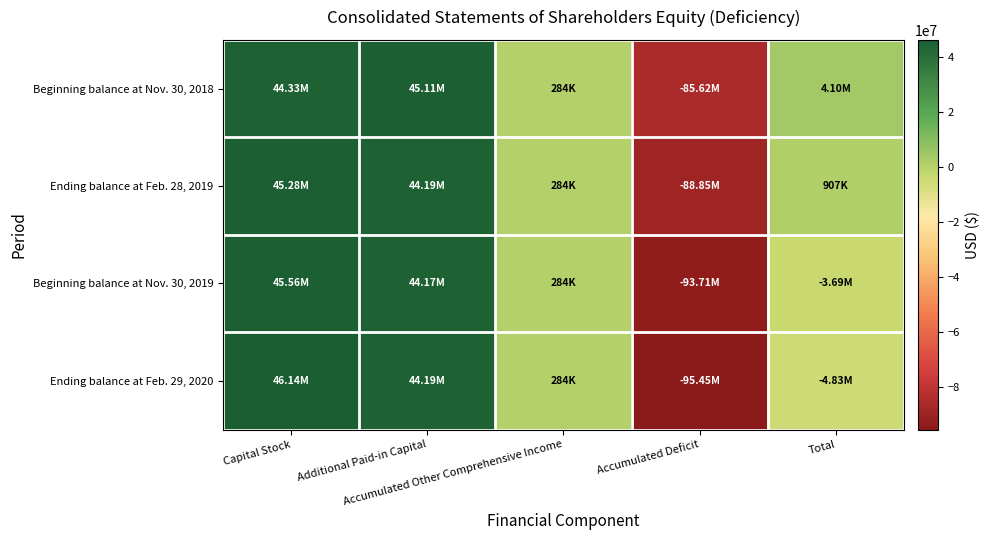

What is the total value across all series at Total?

-3517054